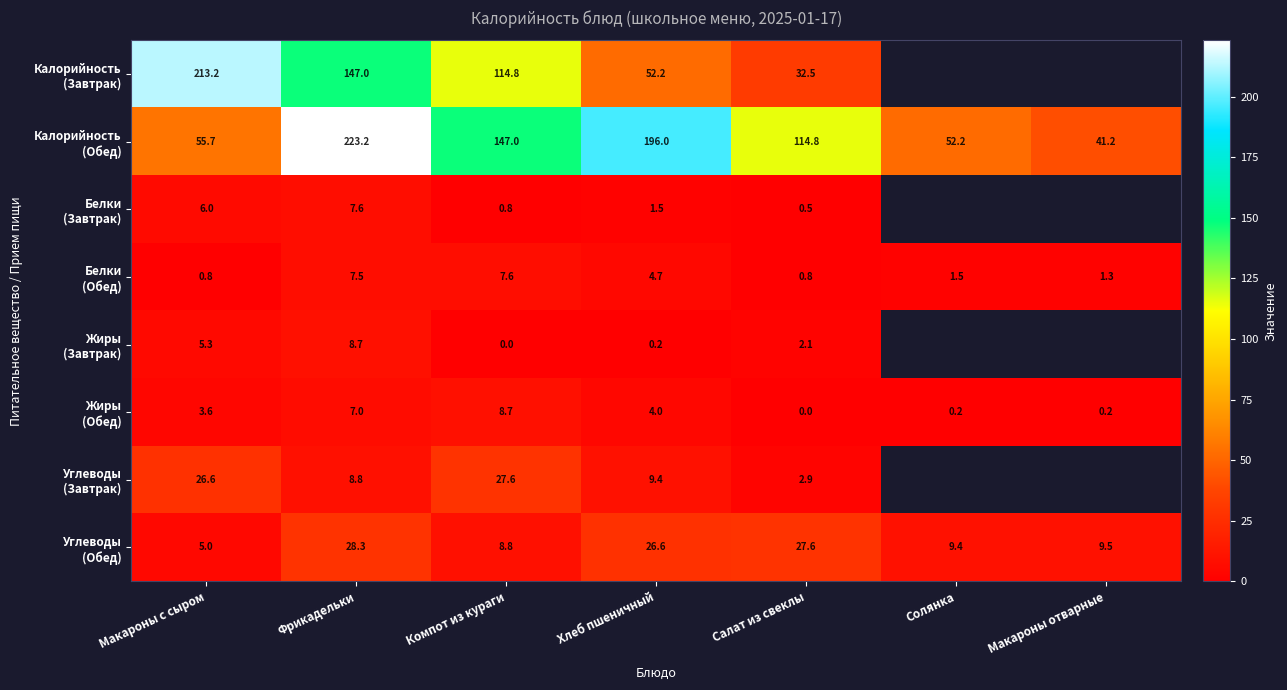

Which series has the largest range (max minus min)?

Калорийность (Обед)